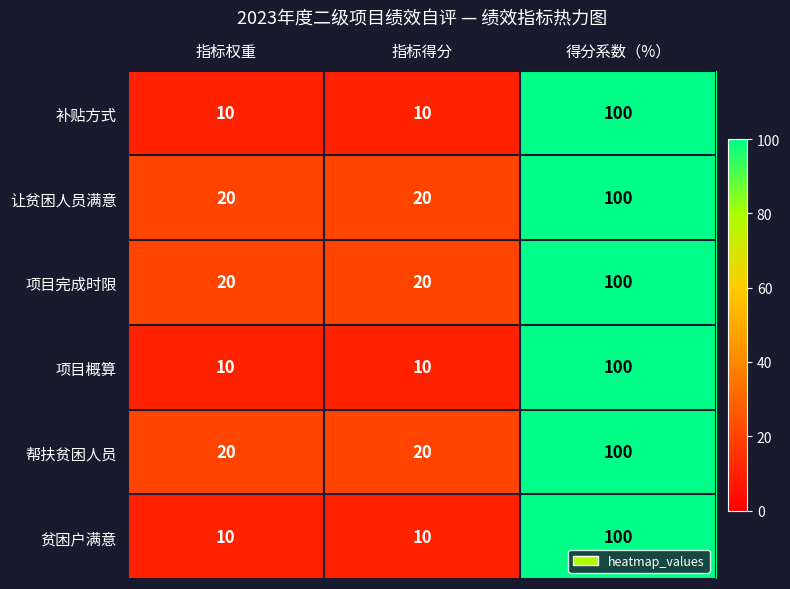

What is the sum of the 补贴方式 values at 得分系数（%） and 指标得分?

110